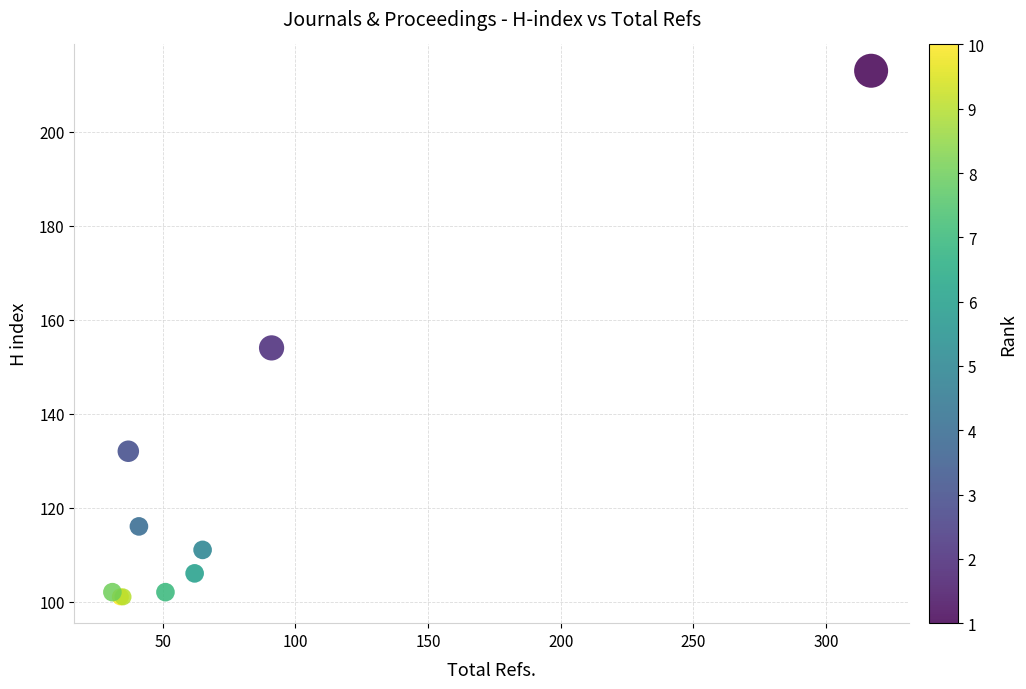

What Y value in the scatter plot is closest to 157?

154